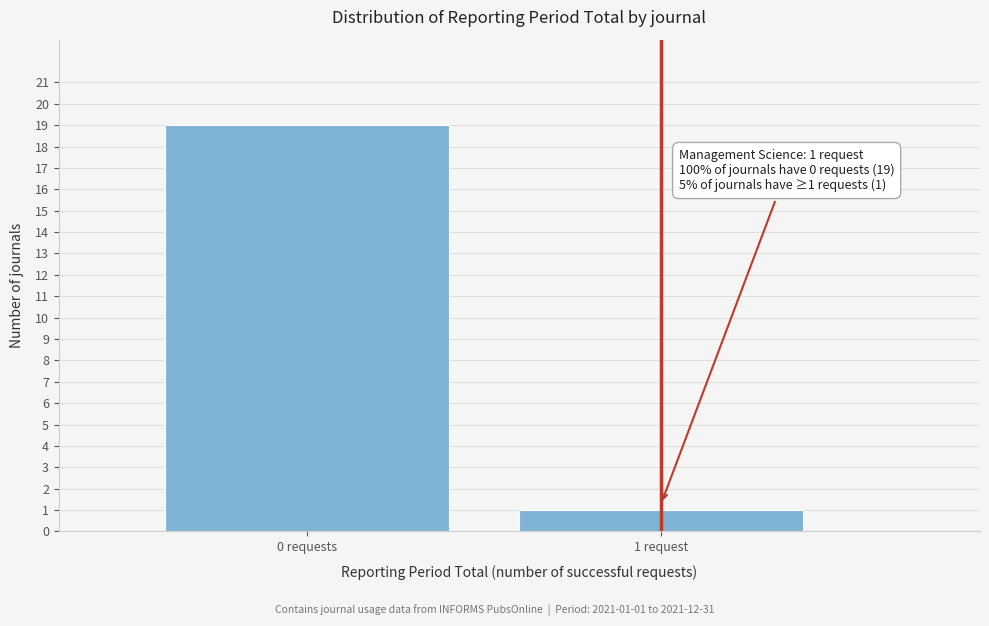

Reading right to left, extract all data points from this chart.

1	19